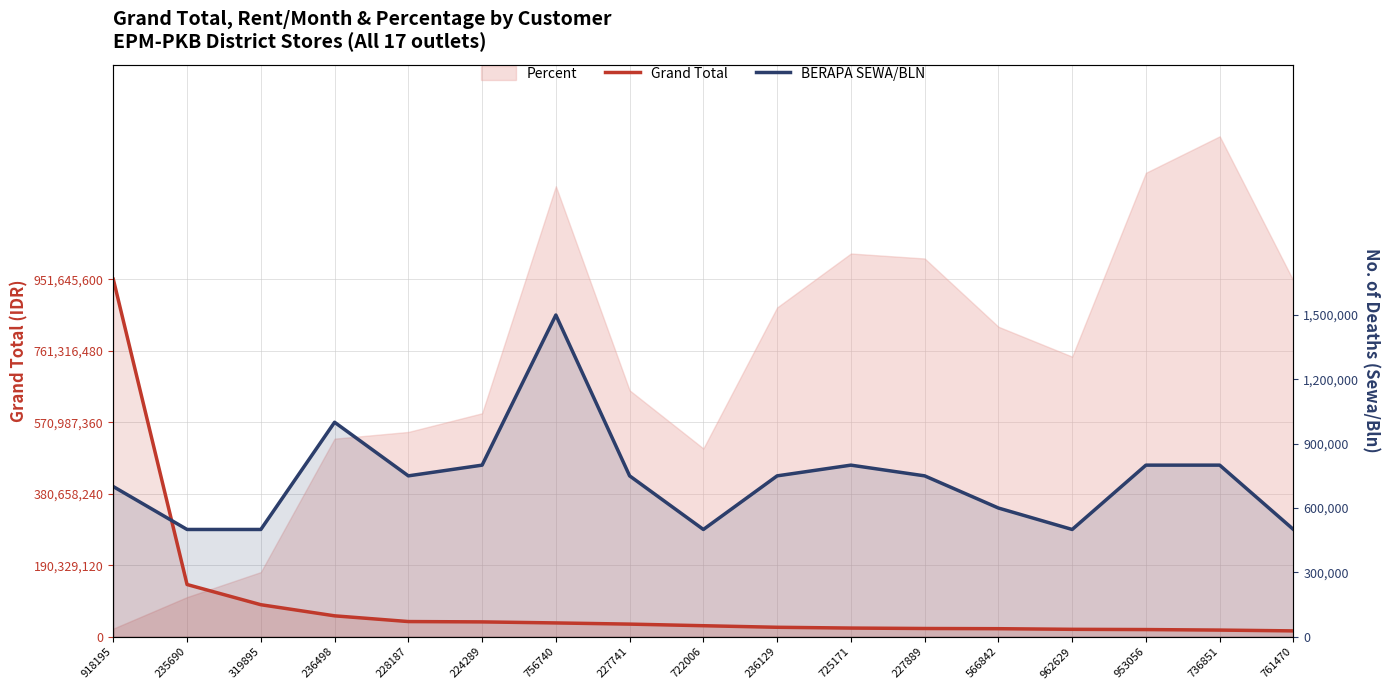

Where is the first local minimum for BERAPA SEWA/BLN?

228187